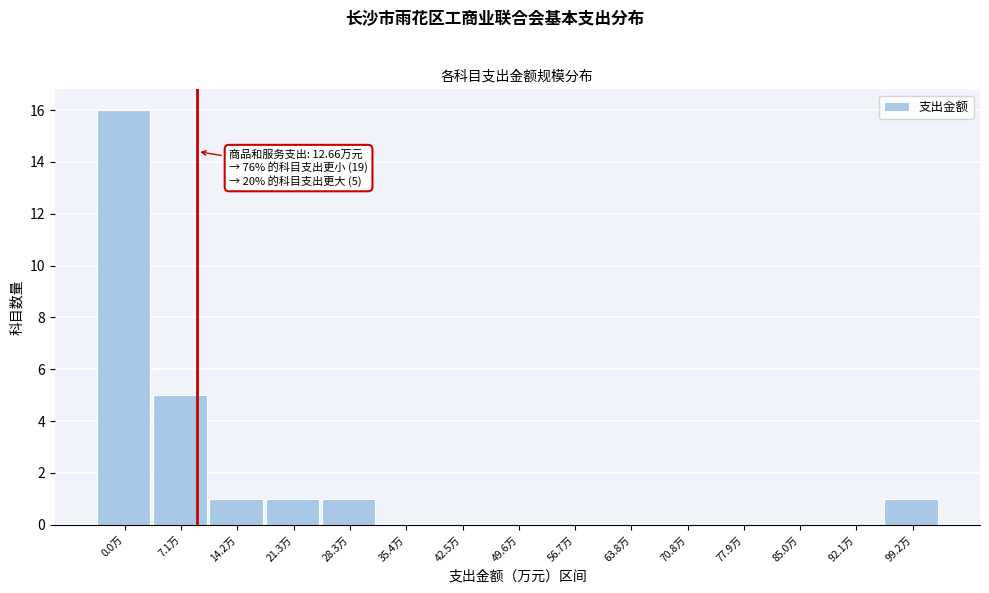

Reading left to right, extract all data points from this chart.

0.0万=16	7.1万=5	14.2万=1	21.3万=1	28.3万=1	35.4万=0	42.5万=0	49.6万=0	56.7万=0	63.8万=0	70.8万=0	77.9万=0	85.0万=0	92.1万=0	99.2万=1